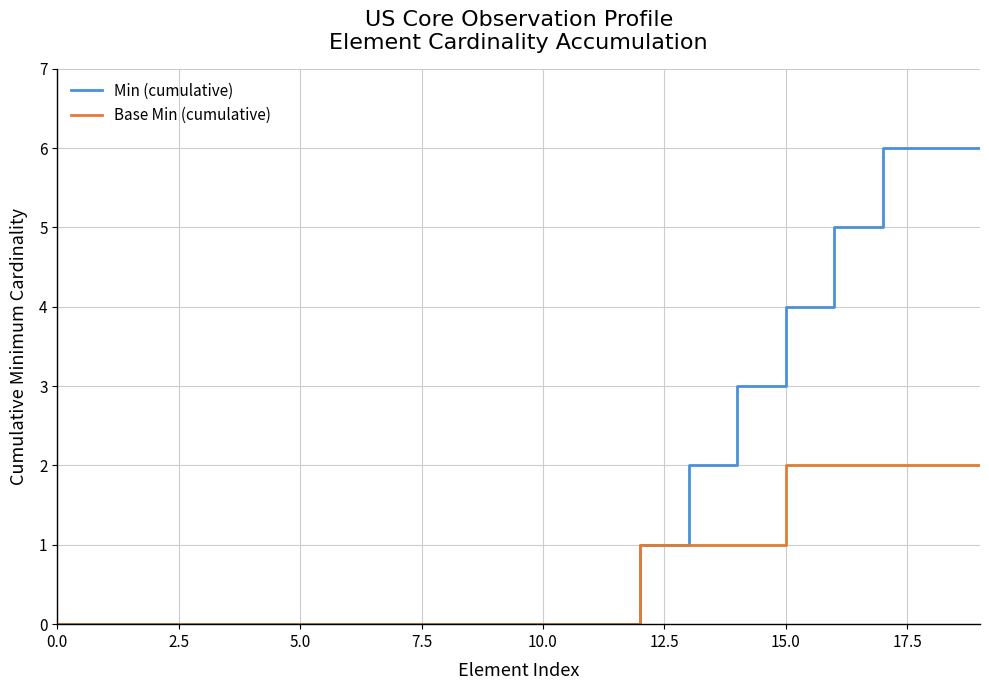

Does the chart have visible grid lines?

Yes